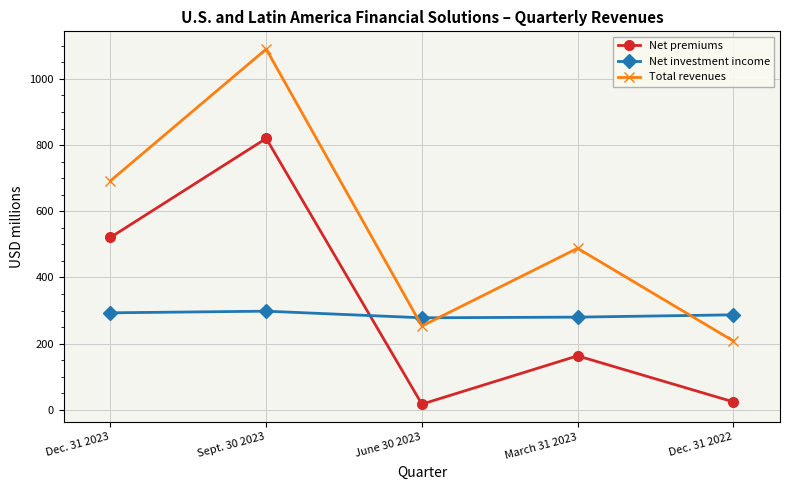

What is the value of the Net investment income point at the 2nd from the left?

298